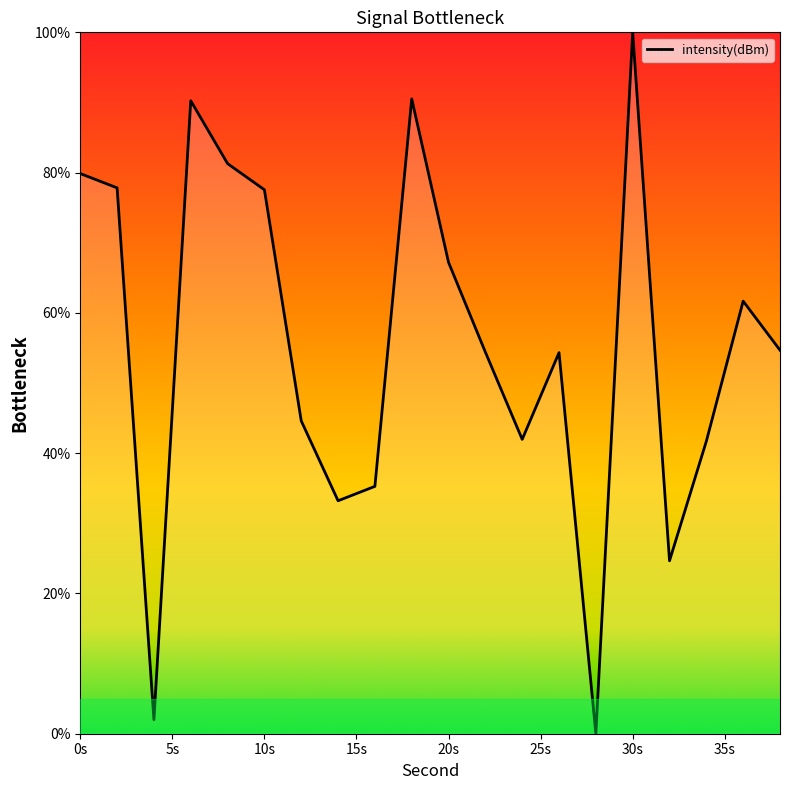

What is the maximum value shown in the chart?

100.0